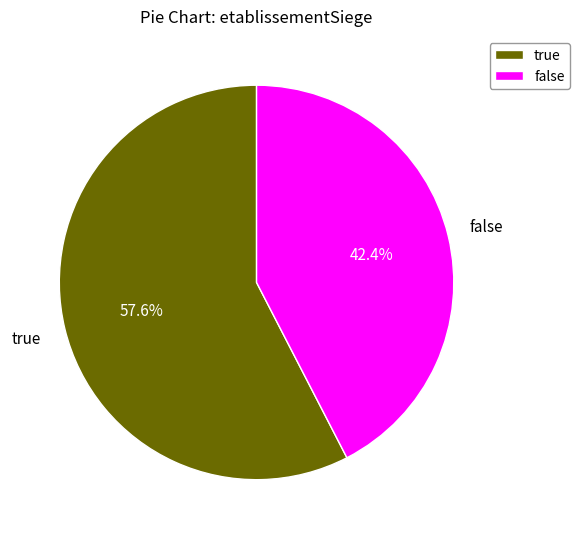

Is it true that false is 42% of the pie?

True